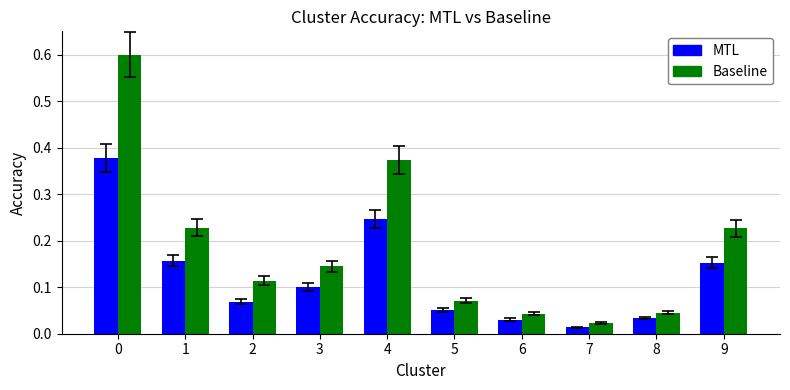

At which category does the chart reach its minimum across all series?

7